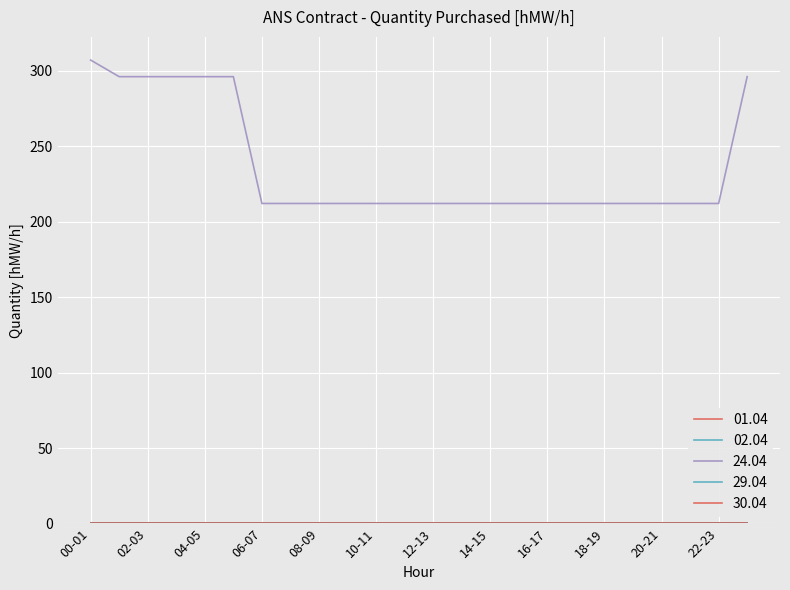

Which category has the lowest value in the 02.04 series?

00-01